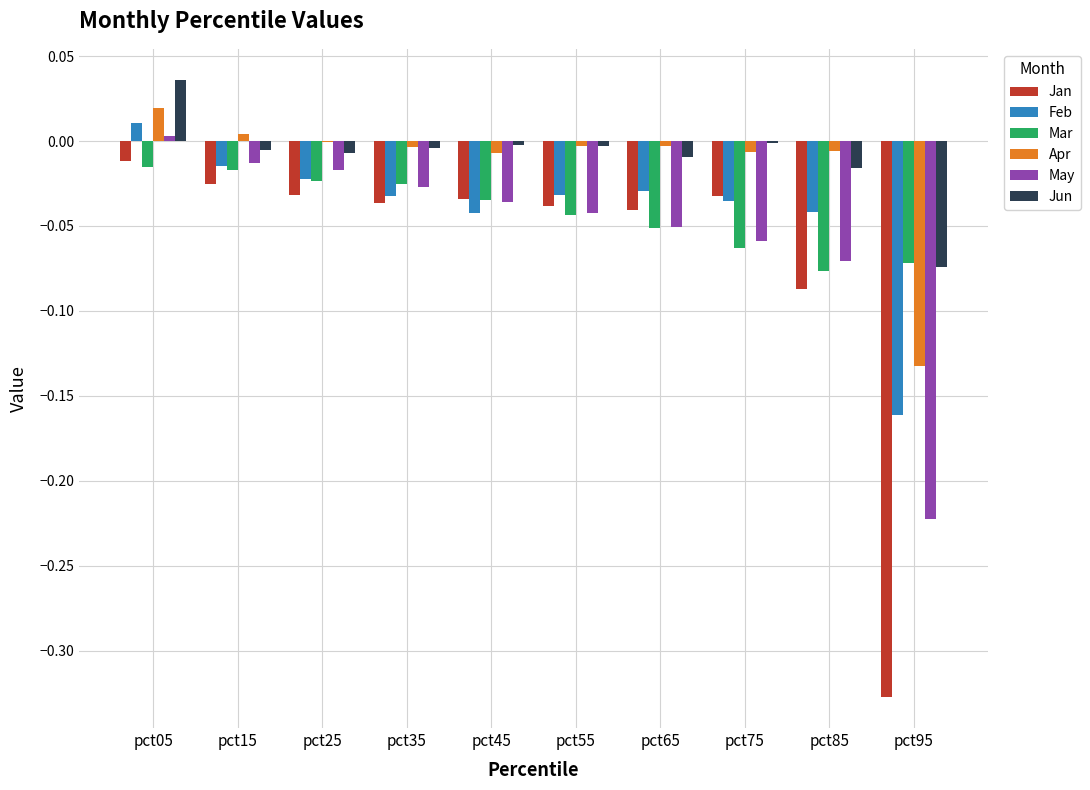

Where does the Jun series first go above 0?

pct05